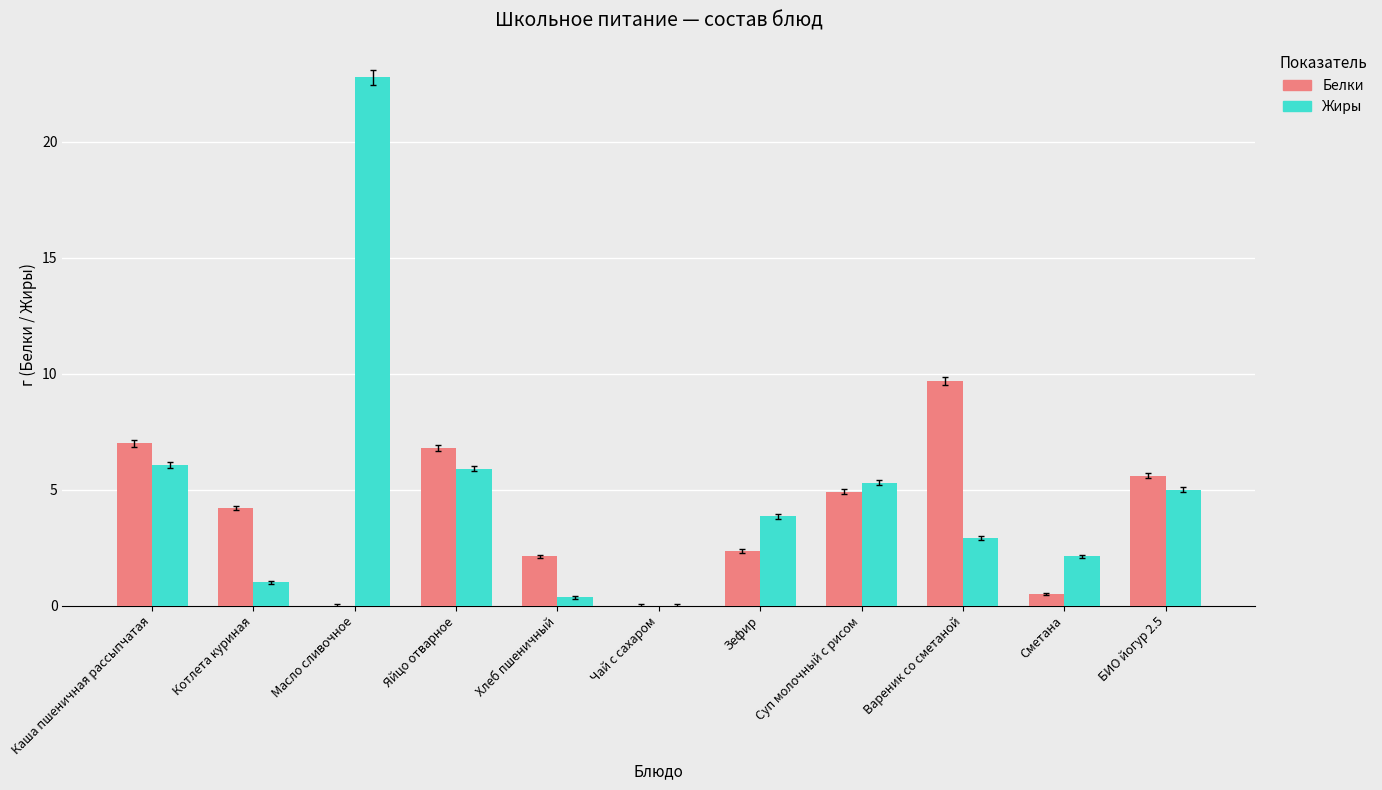

At which category is the sum across all series the highest?

Масло сливочное